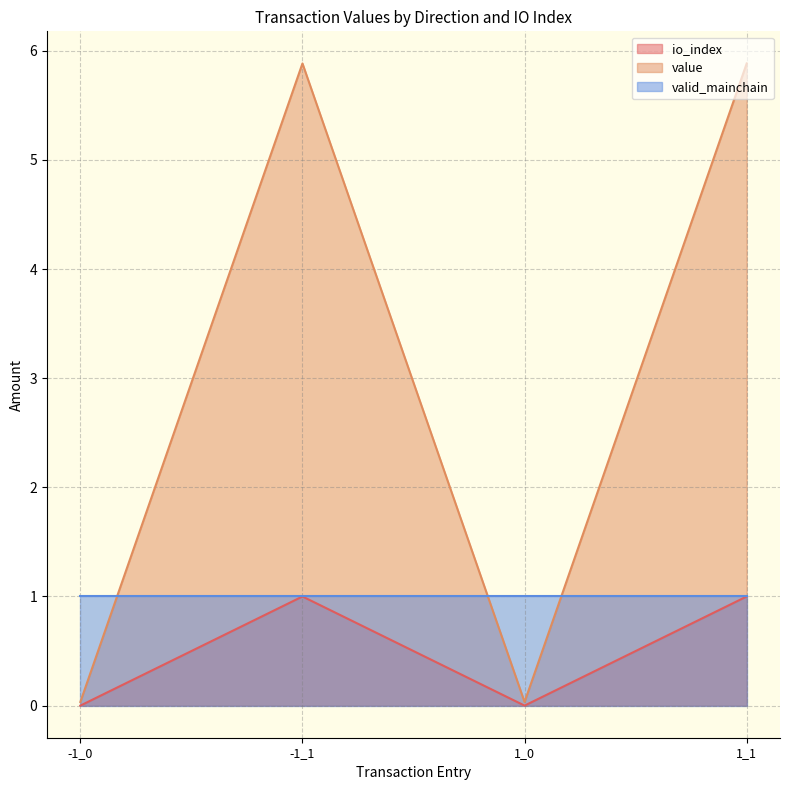

How many values in the io_index series are below 1?

2